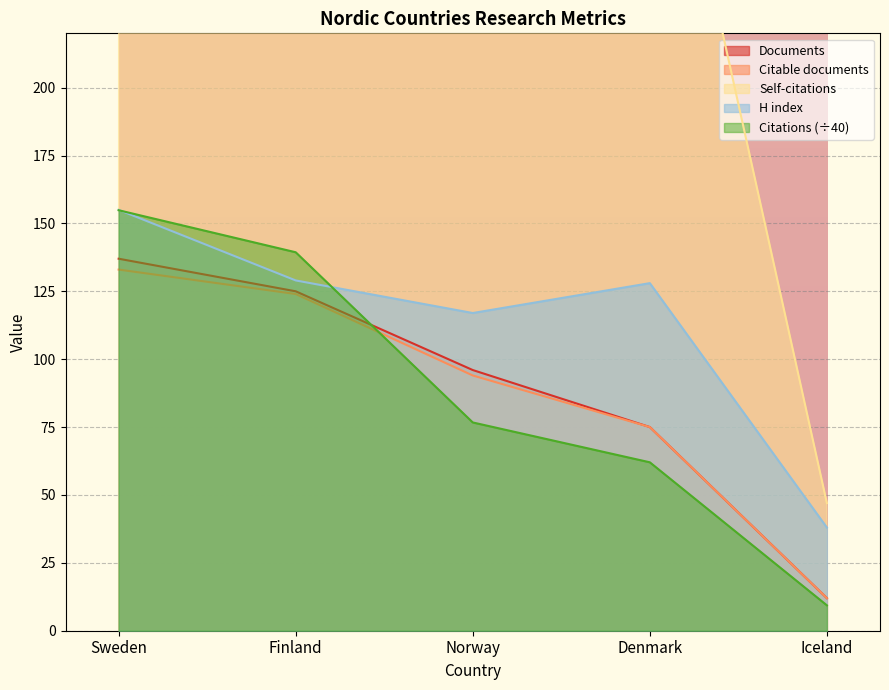

Reading left to right, transcribe all the data shown in this chart.

Documents: Sweden=137.0	Finland=125.0	Norway=96.0	Denmark=75.0	Iceland=12.0
Citable documents: Sweden=133.0	Finland=124.0	Norway=94.0	Denmark=75.0	Iceland=12.0
Citations: Sweden=154.8	Finland=139.4	Norway=76.7	Denmark=62.0	Iceland=9.3
Self-citations: Sweden=1001.0	Finland=974.0	Norway=626.0	Denmark=341.0	Iceland=47.0
H index: Sweden=155.0	Finland=129.0	Norway=117.0	Denmark=128.0	Iceland=38.0